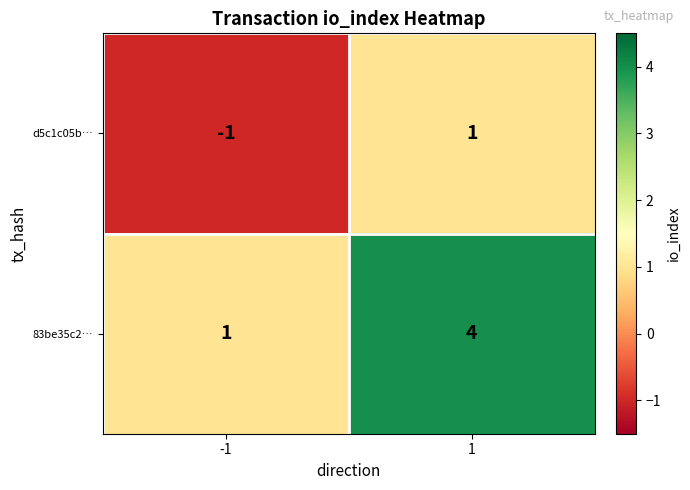

Is it true that d5c1c05b… equals 0 at 1?

False